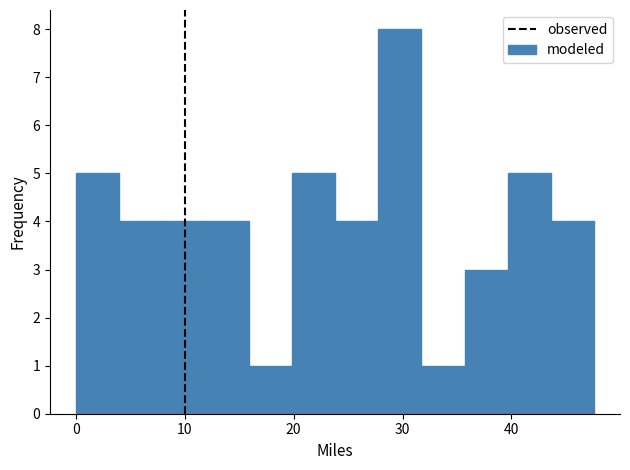

Read against the x-axis, roughly where is the centre of the tallest bar?

30